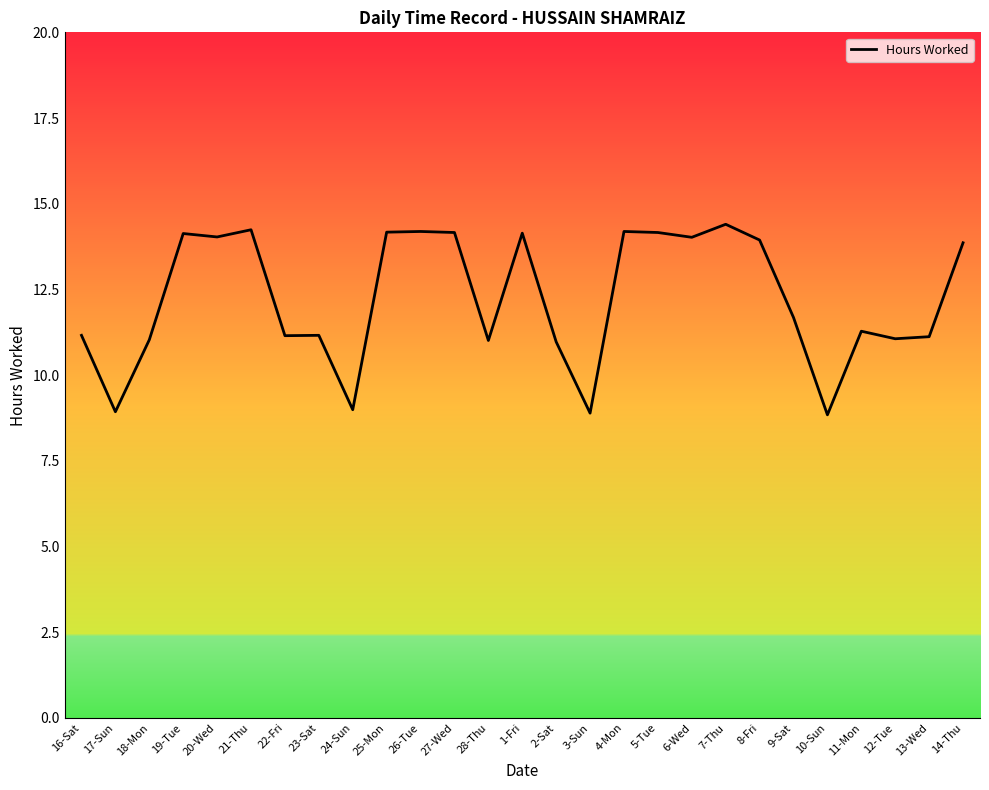

What position from the left is 26-Tue?

11